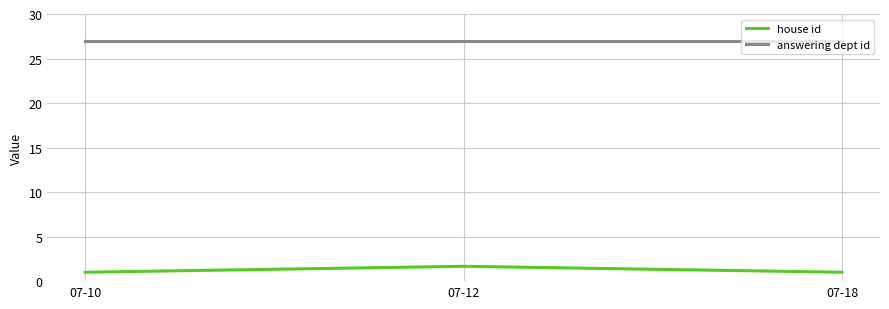

At which category is the sum across all series the highest?

07-12